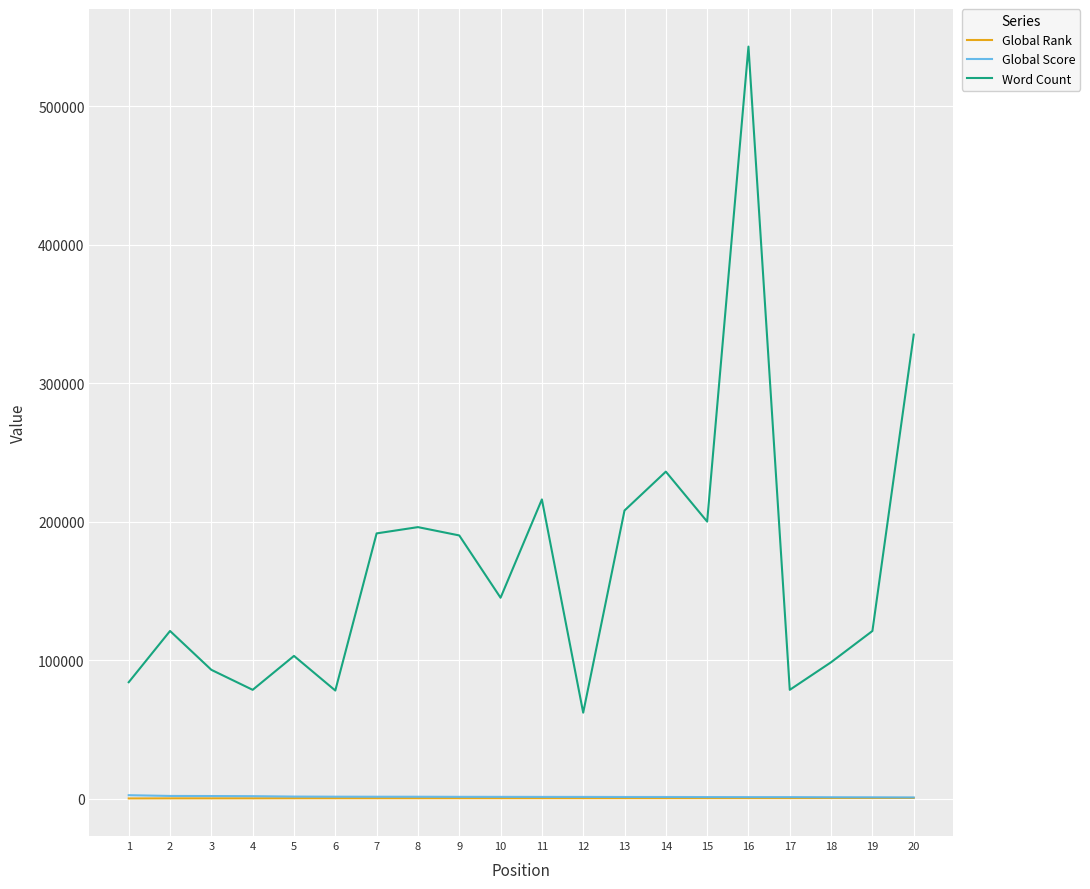

What is the minimum value for Word Count?

62000